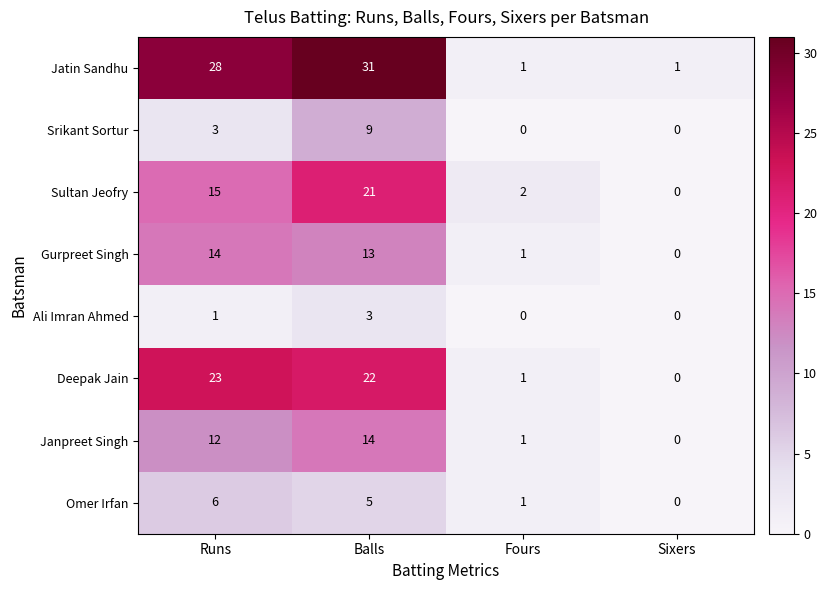

What is the average value of the Gurpreet Singh series?

7